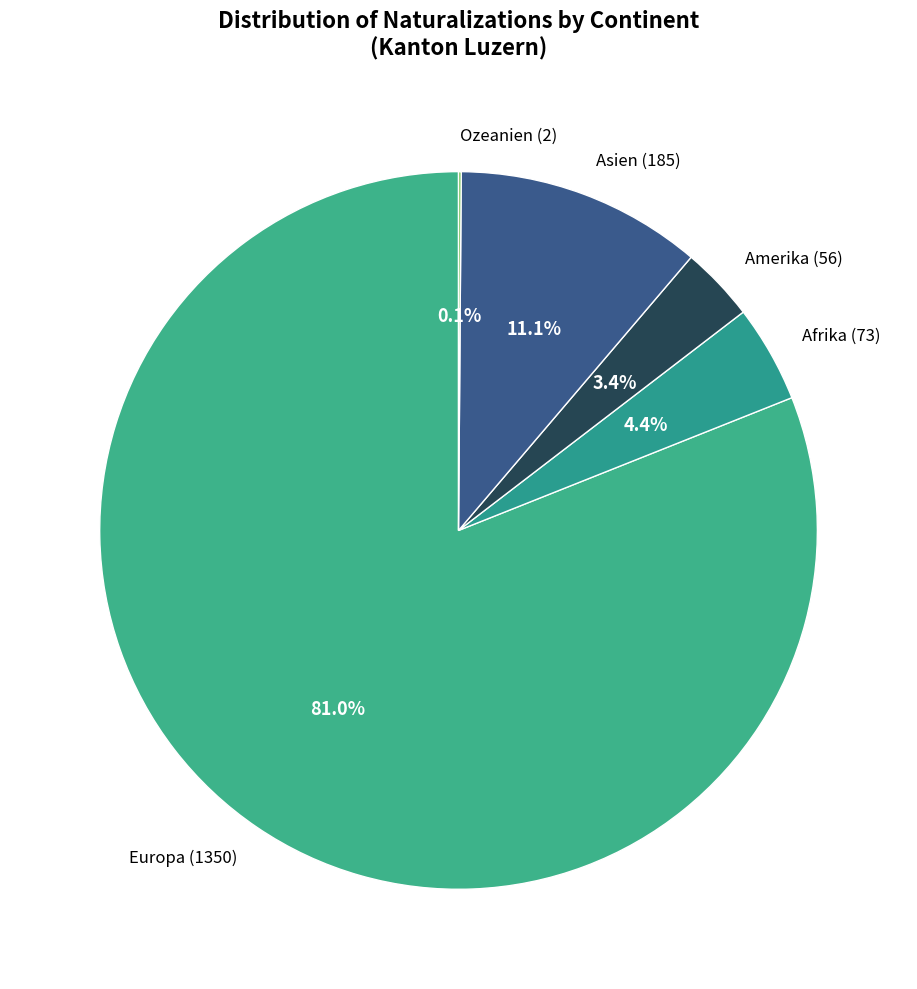

Between Afrika (73) and Europa (1350), which is larger?

Europa (1350)